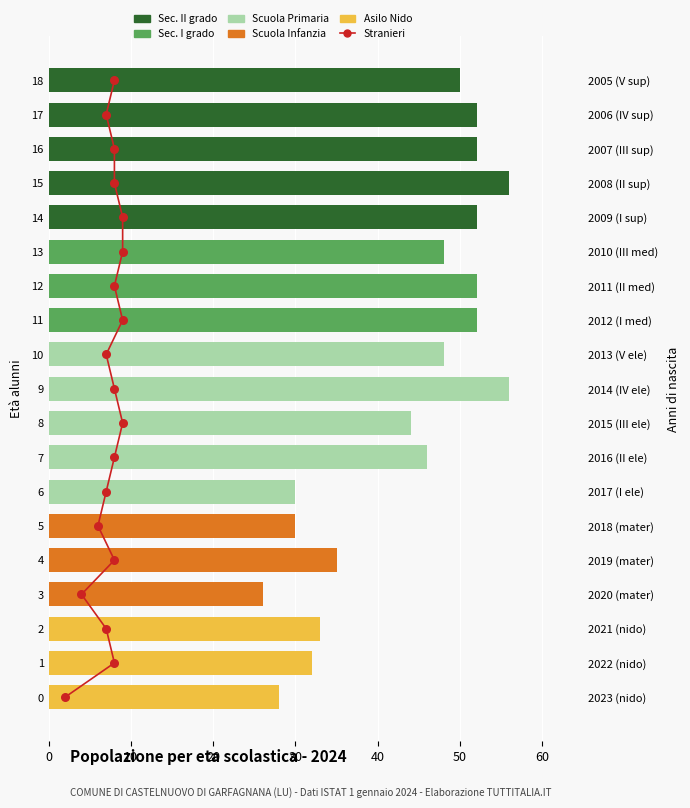

Which series reaches the maximum Y coordinate?

Sec. II grado